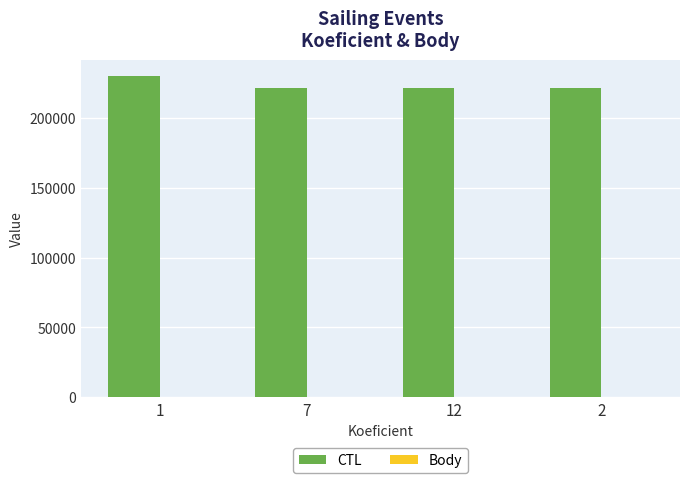

Count the number of categories in the chart.

4